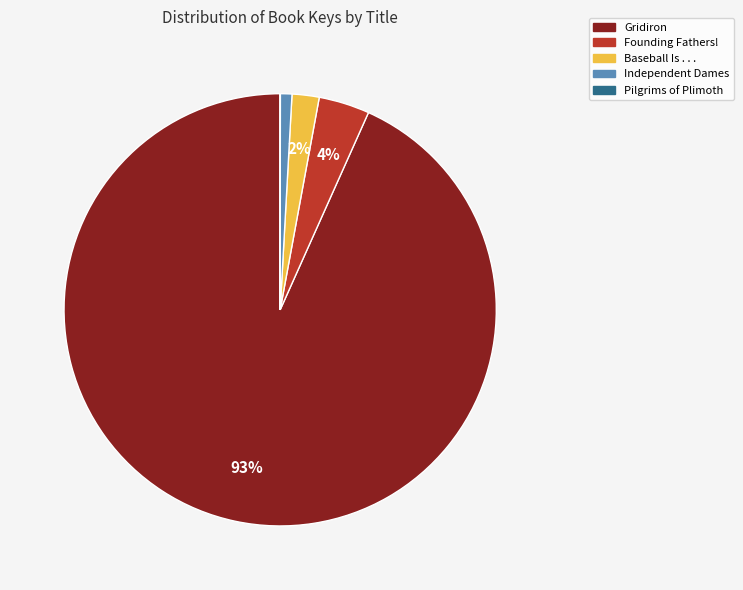

True or false: Gridiron accounts for 99% of the total.

False